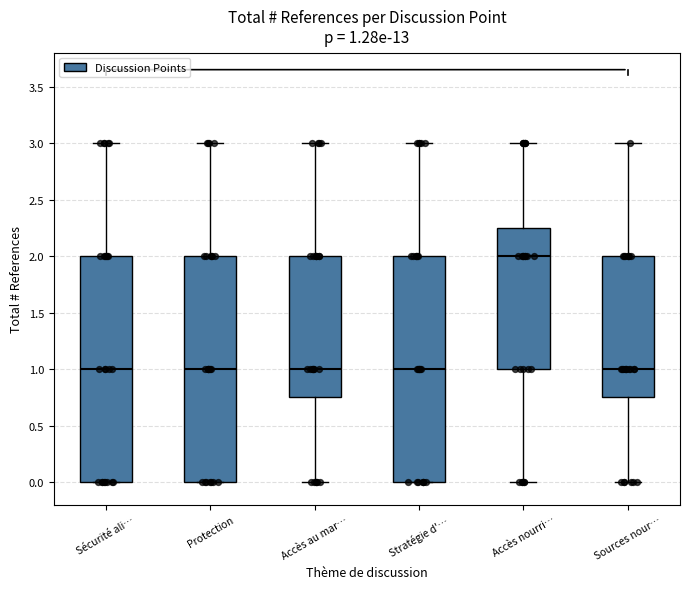

Which box's median line is the highest?

Accès nourri…